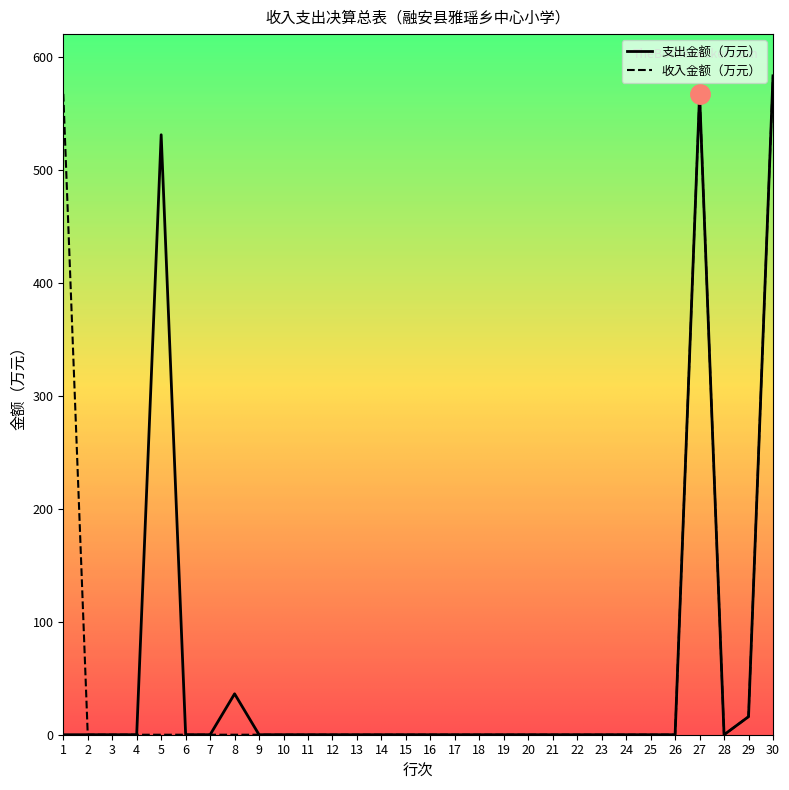

Is it true that 支出金额（万元） equals 567.1 at 27?

True